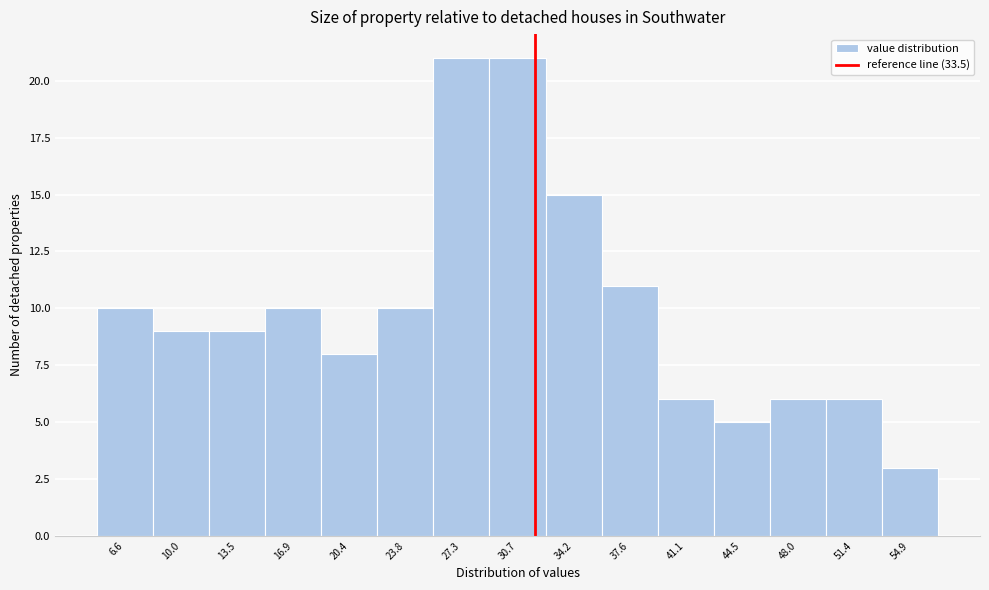

Reading right to left, transcribe all the data shown in this chart.

3	6	6	5	6	11	15	21	21	10	8	10	9	9	10